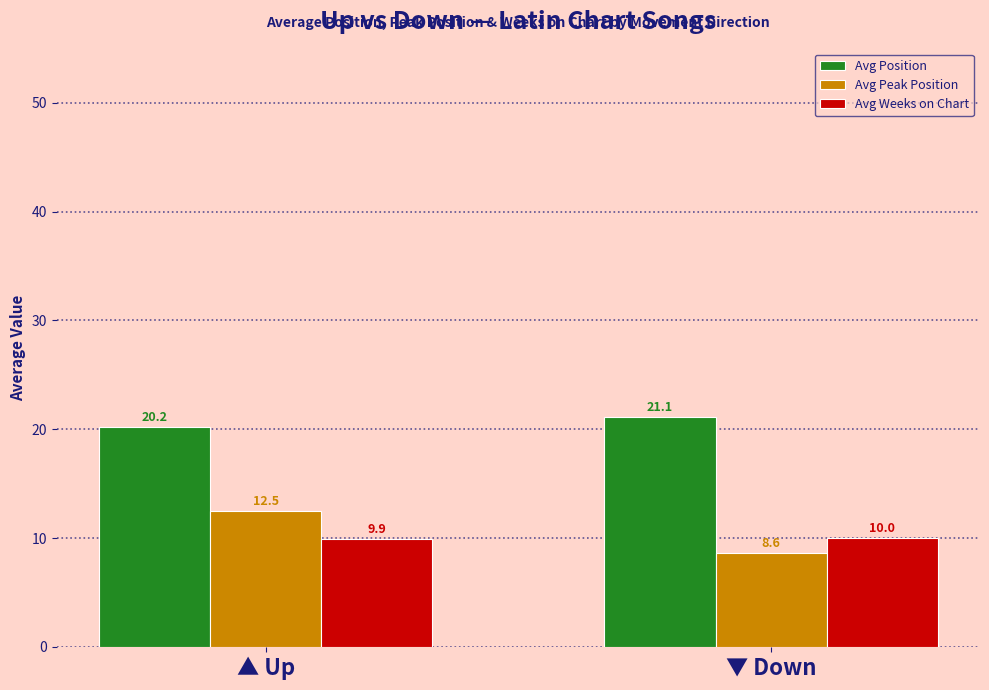

What is the difference between the maximum and minimum values in the Avg Weeks on Chart series?

0.1